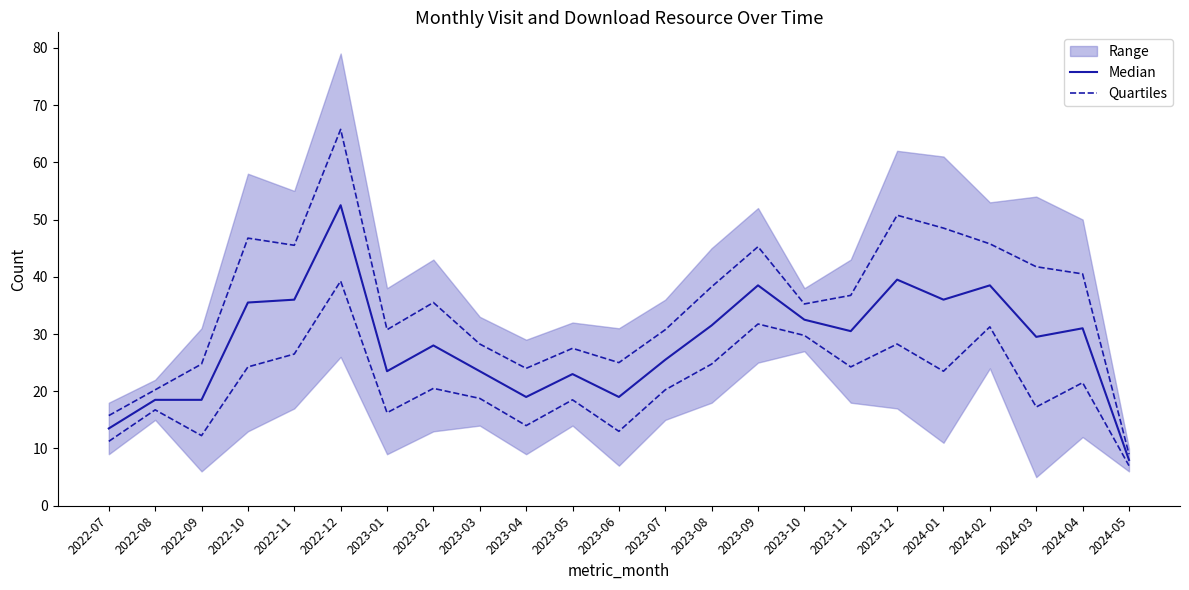

What position from the left is 2023-08?

14